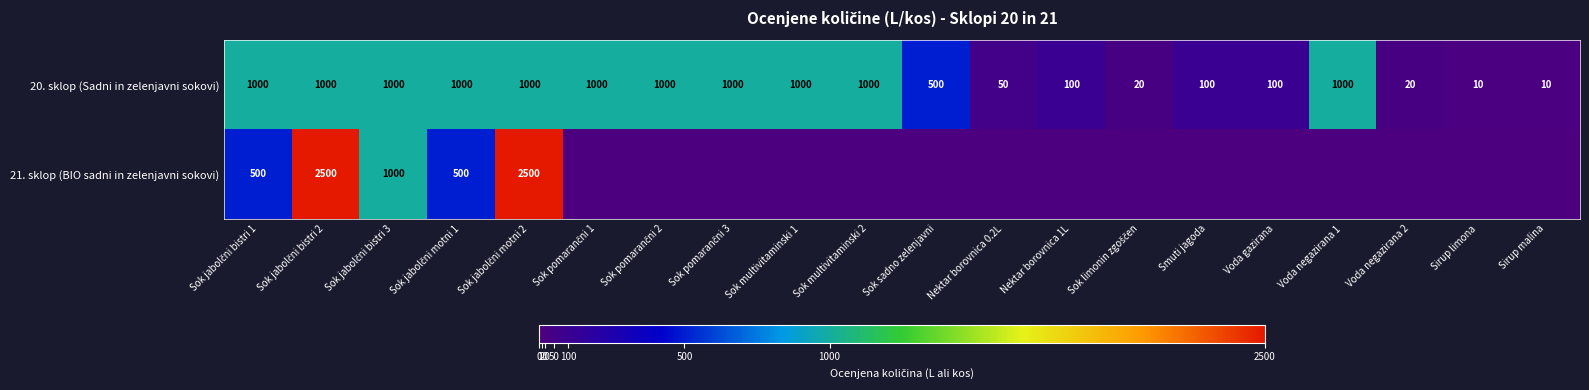

Which has a higher value, Voda negazirana 1 or Sok multivitaminski 2?

Voda negazirana 1